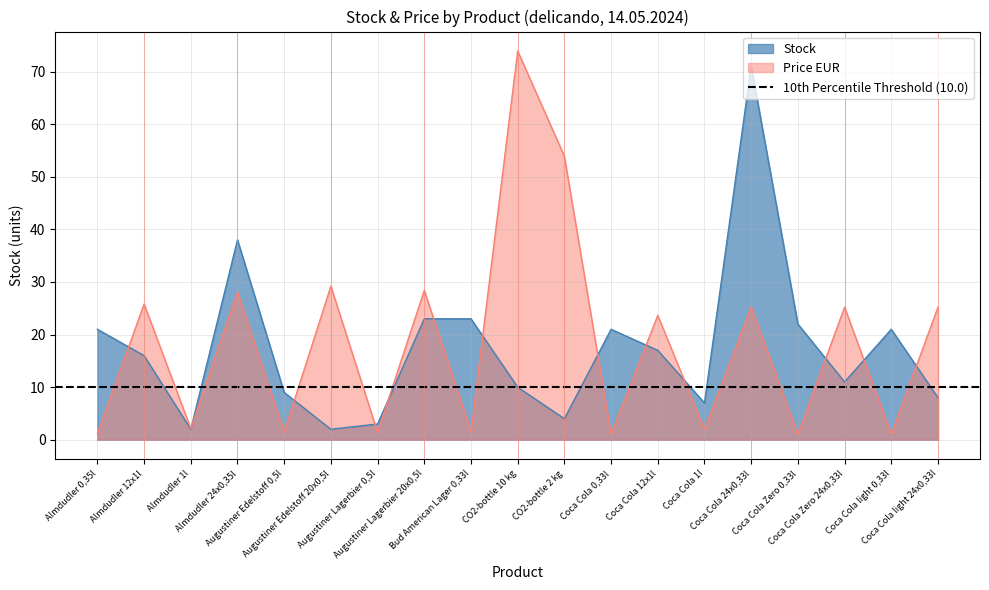

What are all the series names shown in the legend?

Stock, Price EUR